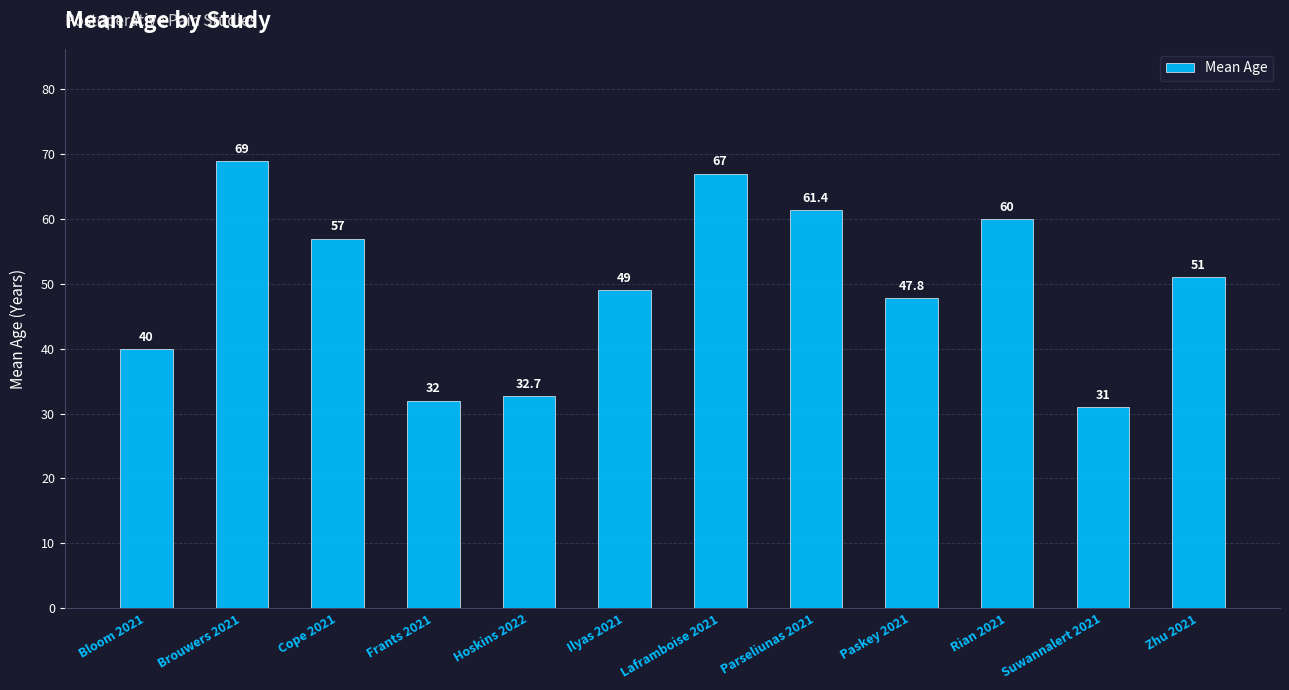

What is the greatest value displayed?

69.0